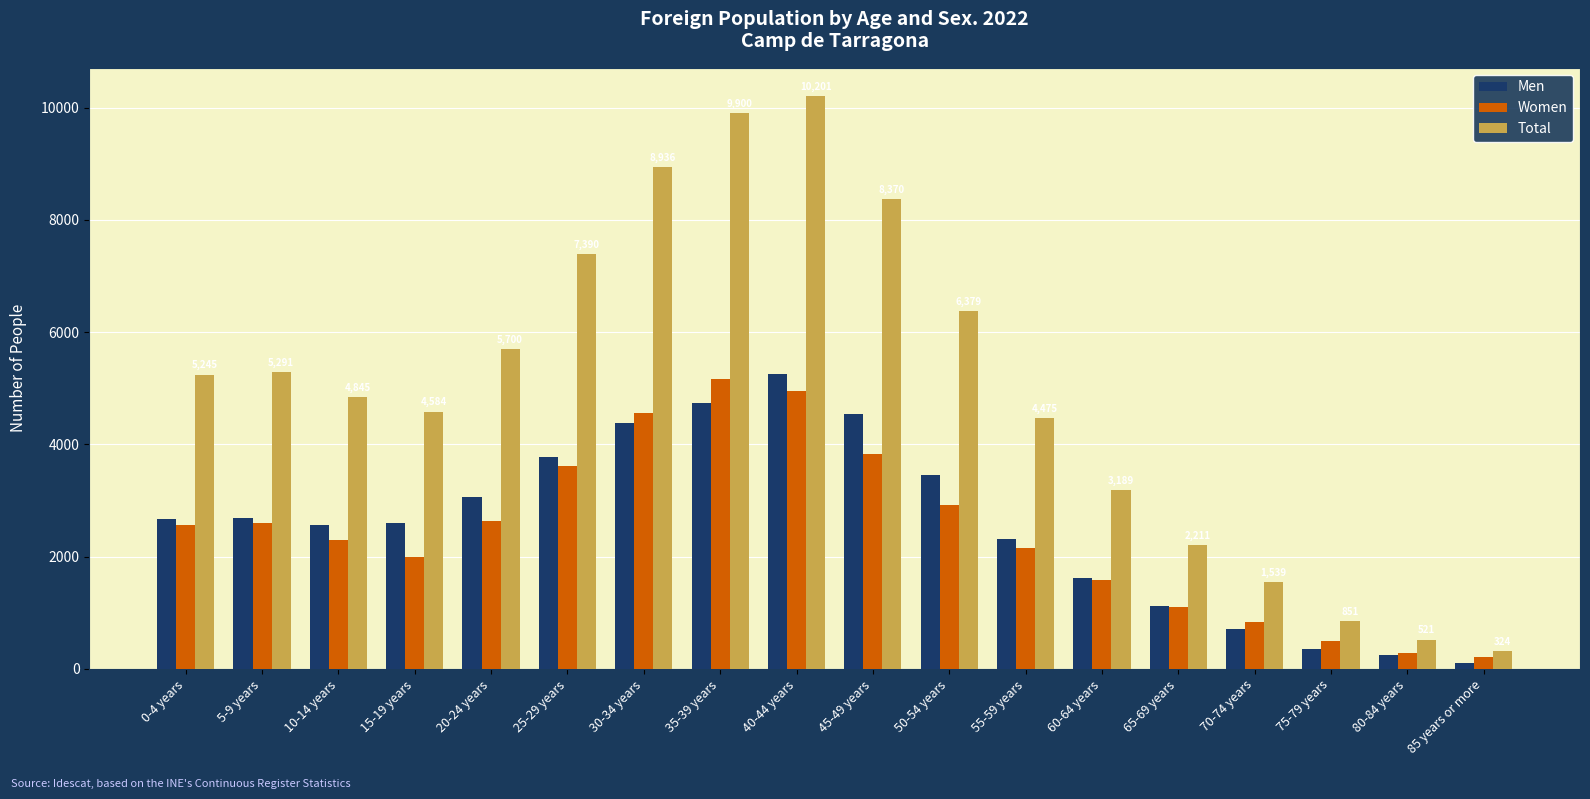

Is the value of Total at 25-29 years greater than the value of Women at 50-54 years?

Yes